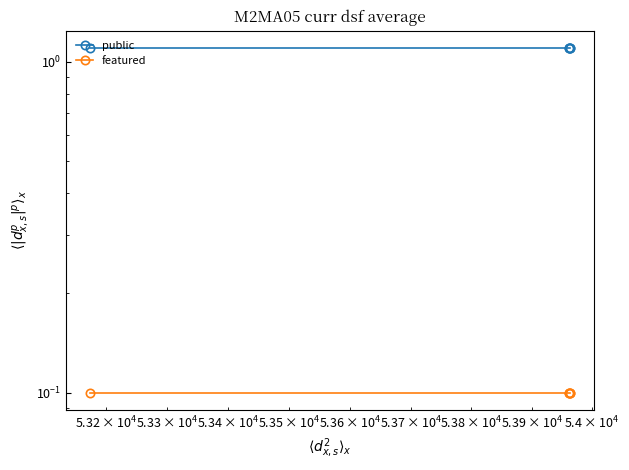

Which series has the largest total across all categories?

public